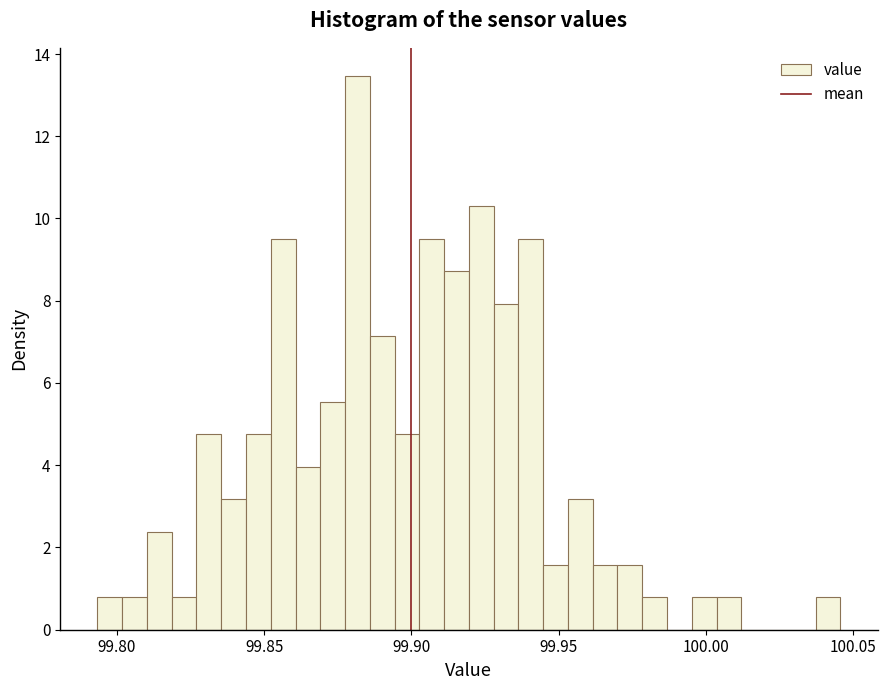

Around what value on the x-axis is the tallest bar? Give the approximate position of its centre, as read against the axis.

99.880